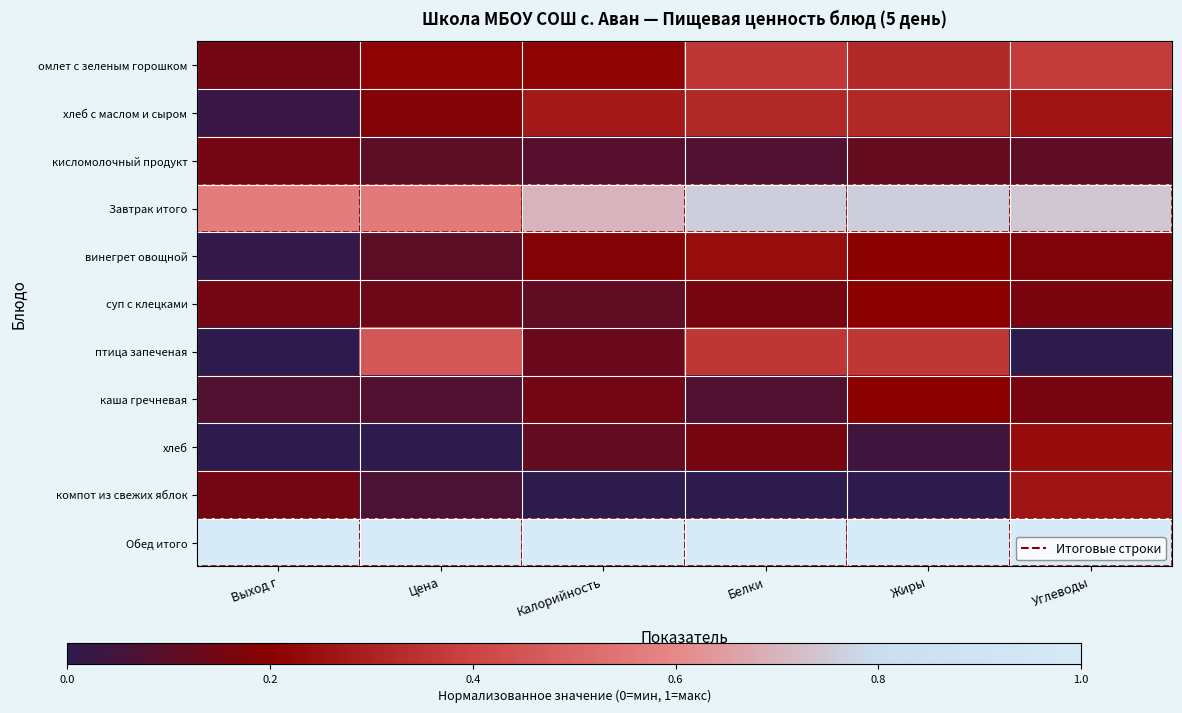

What is the total value across all series at Белки?

3.5